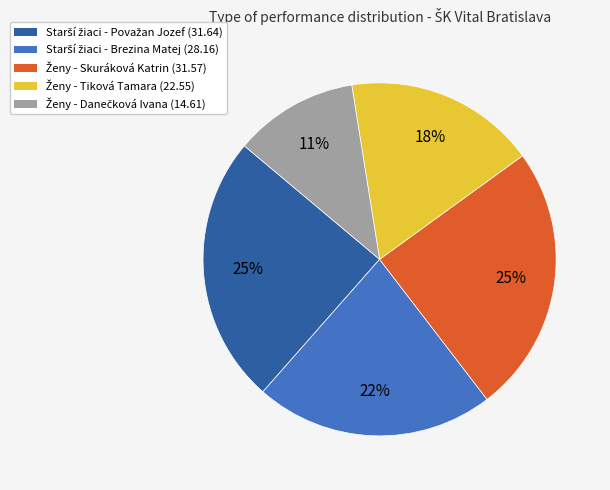

Is there a majority slice in this chart?

No